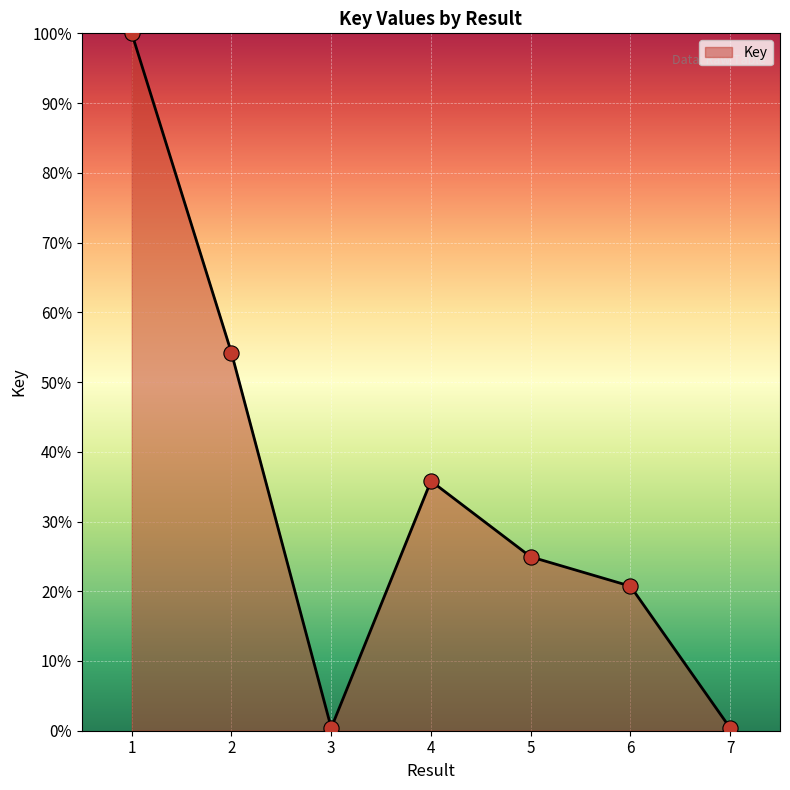

What is the change in value from 3 to 6?

+20.3